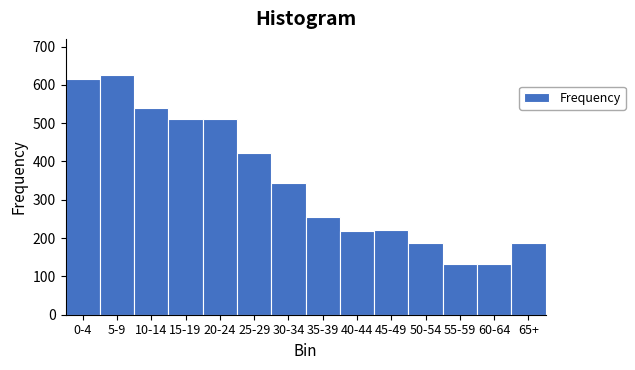

The chart shows a value of 222 at 45-49. True or false?

True